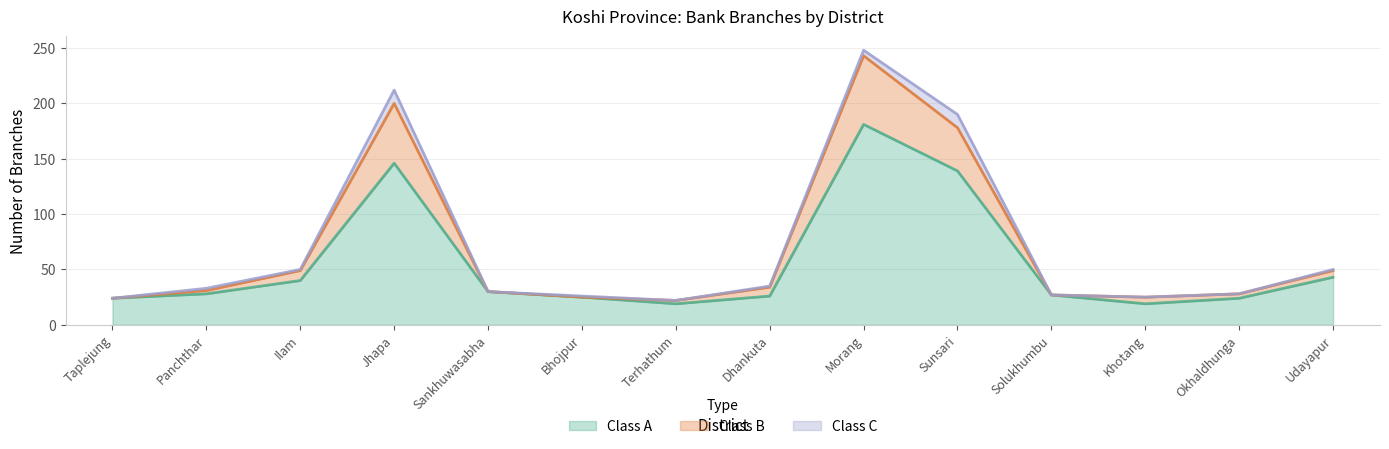

True or false: Class A and Class B cross at least once.

False